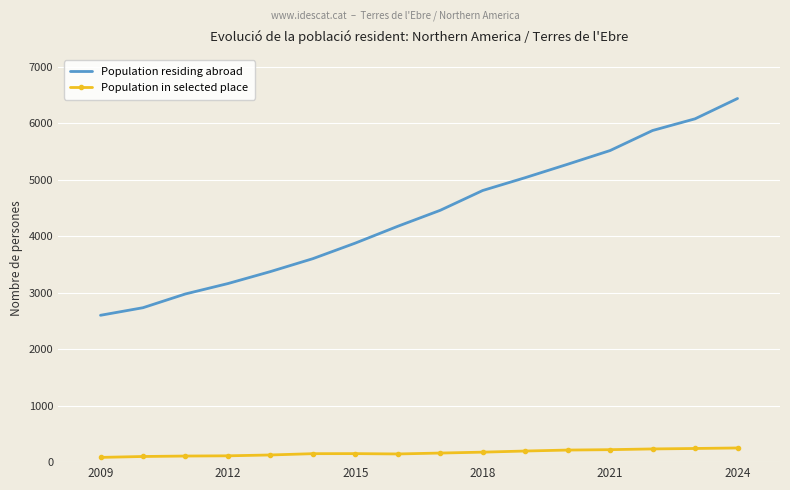

Which series has the largest total across all categories?

Population residing abroad